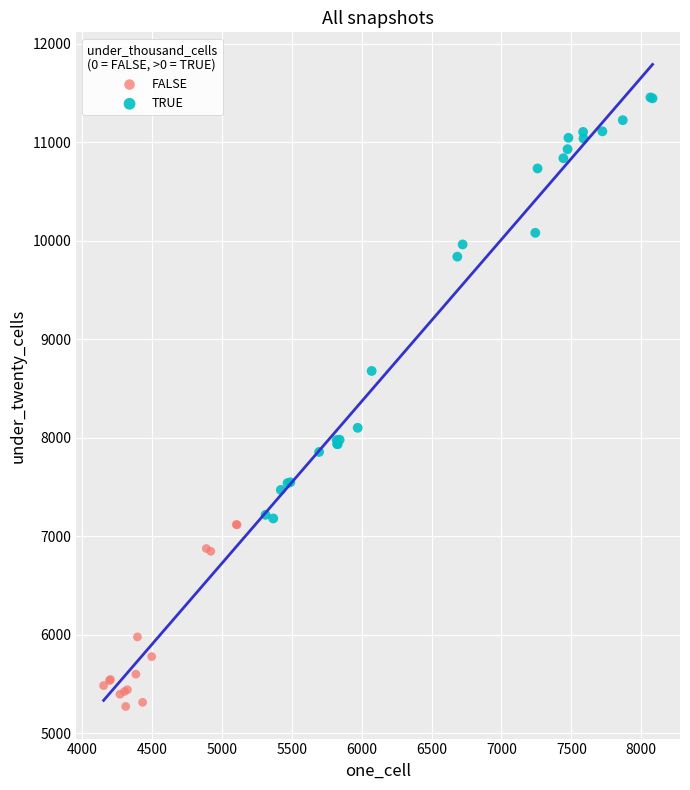

Which series reaches the minimum Y coordinate?

FALSE